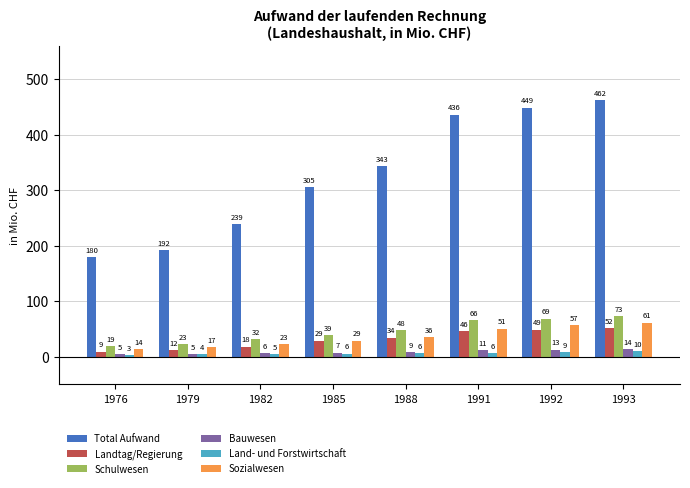

Which series changed the most between 1976 and 1982?

Total Aufwand